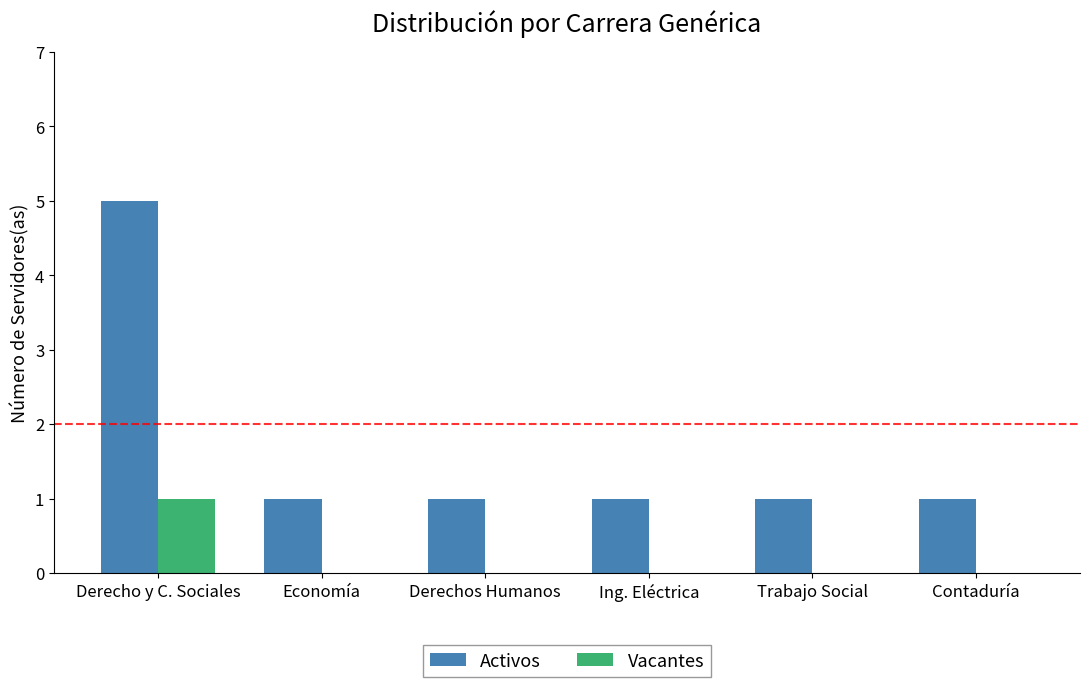

The value of Activos at Derecho y C. Sociales is 5. True or false?

True